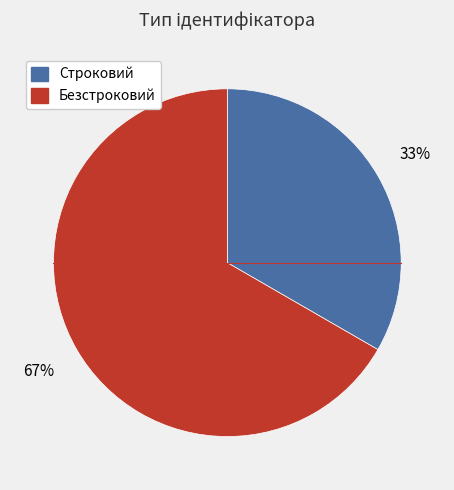

What percentage is the Строковий slice, to the nearest percent?

33%